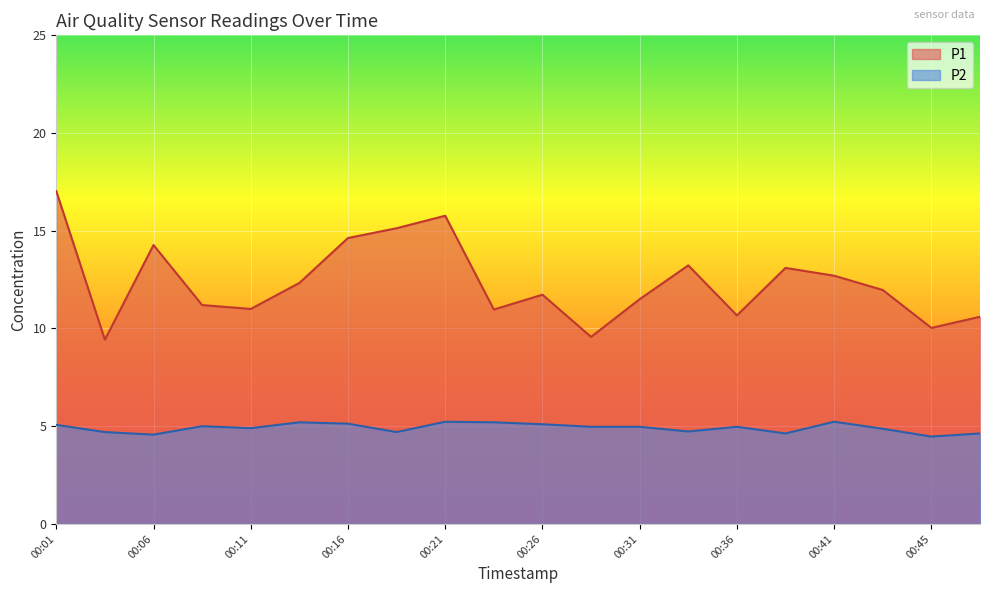

Between 00:06 and 00:43, which series saw the biggest shift?

P1